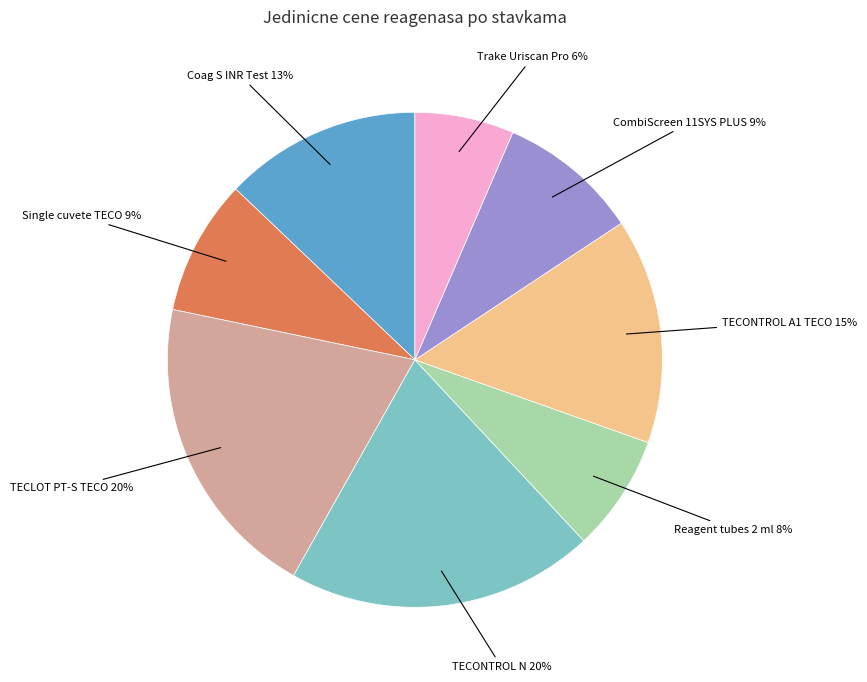

How many slices are in this pie chart?

8